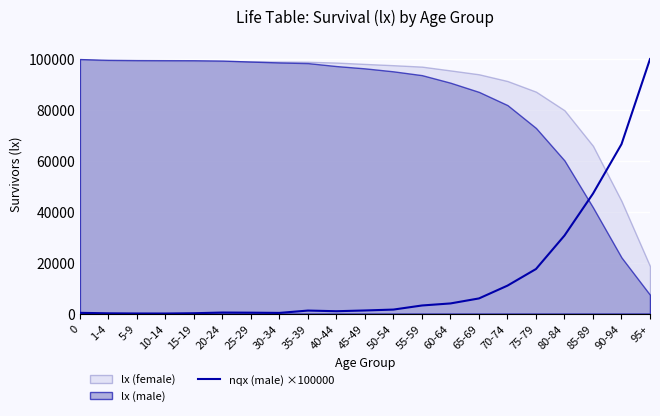

How many points are higher than both their immediate neighbors (excluding endpoints)?

2